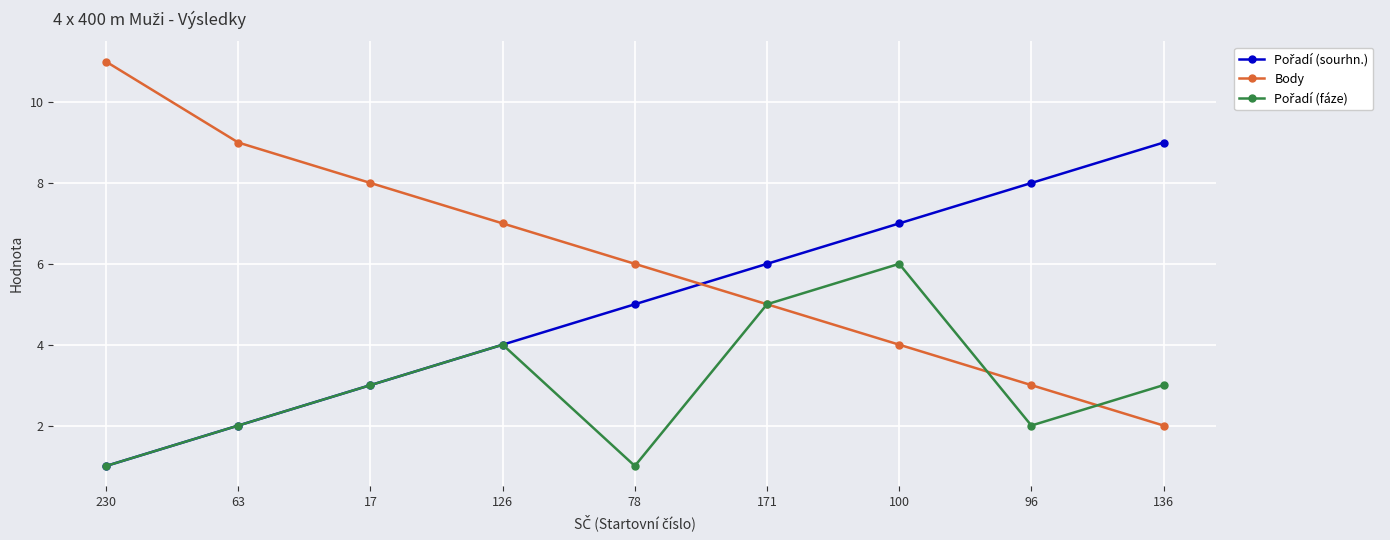

List the labels in order of Body value, smallest first.

136, 96, 100, 171, 78, 126, 17, 63, 230